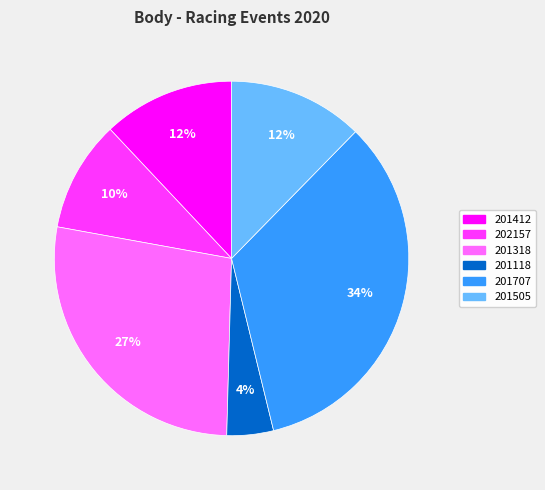

Which has a higher value, 201412 or 201707?

201707